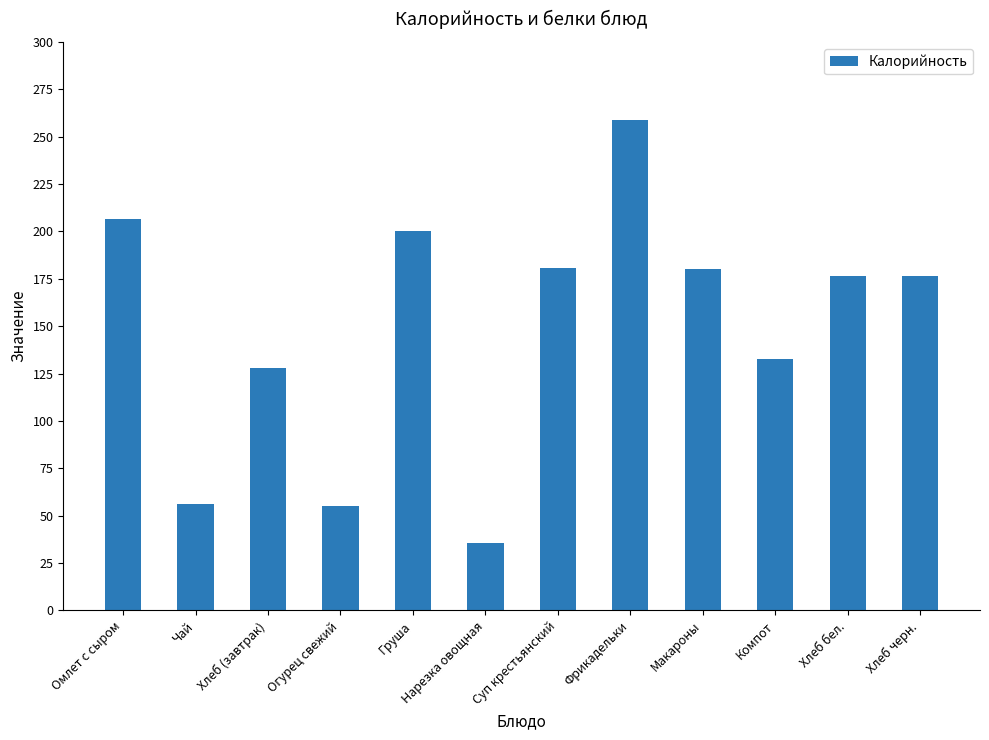

What is the smallest value displayed?

35.8